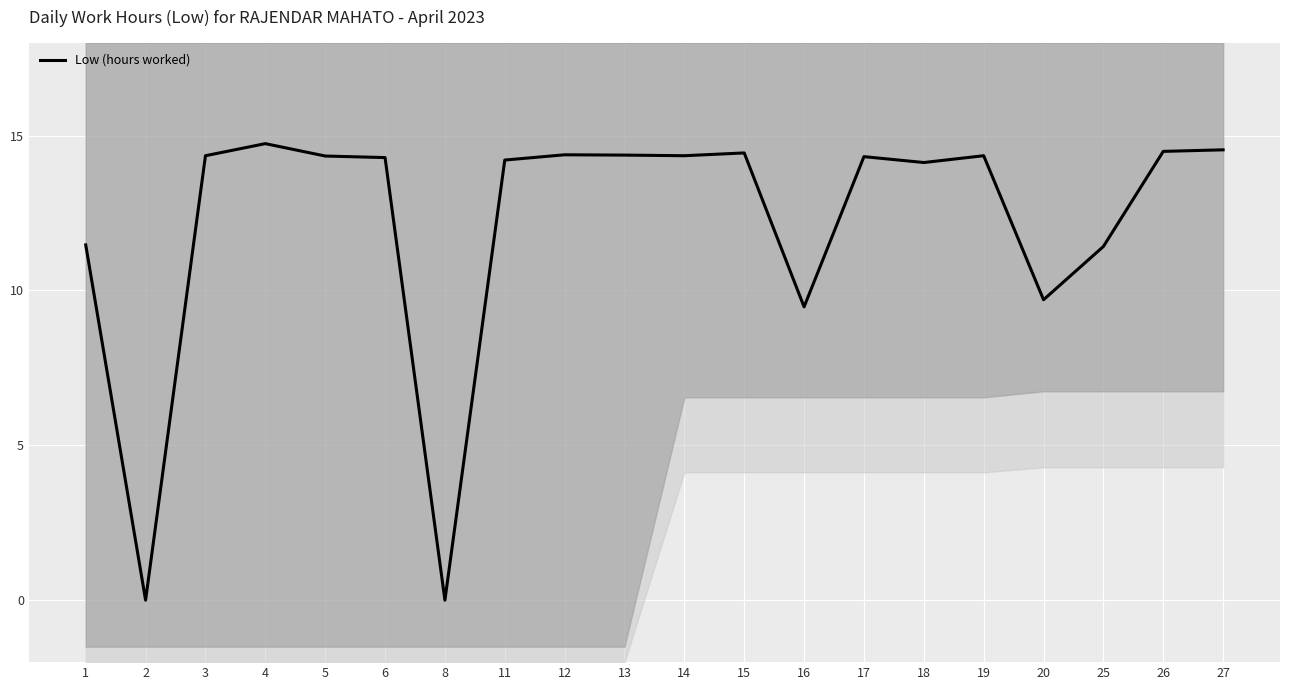

Approximately how many times larger is the value at 20 compared to 17?

0.7